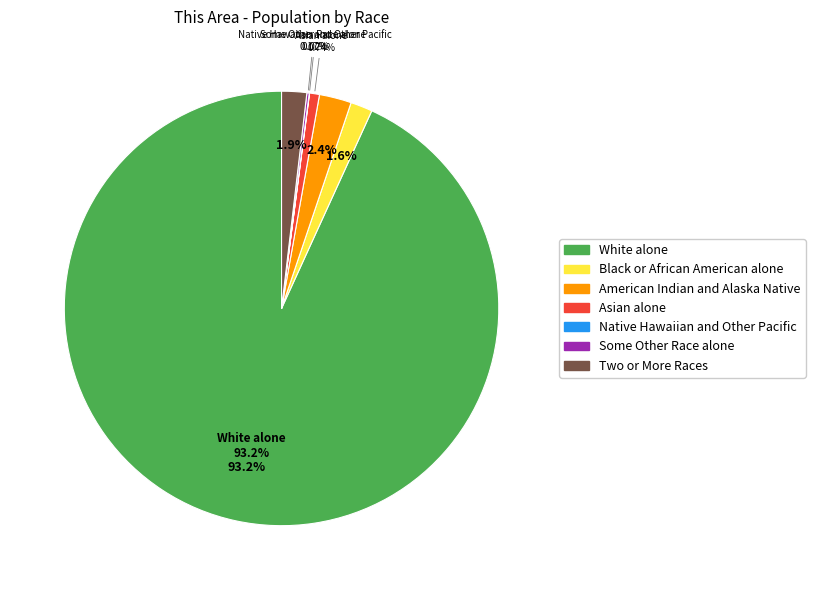

Which slice is the largest?

White alone